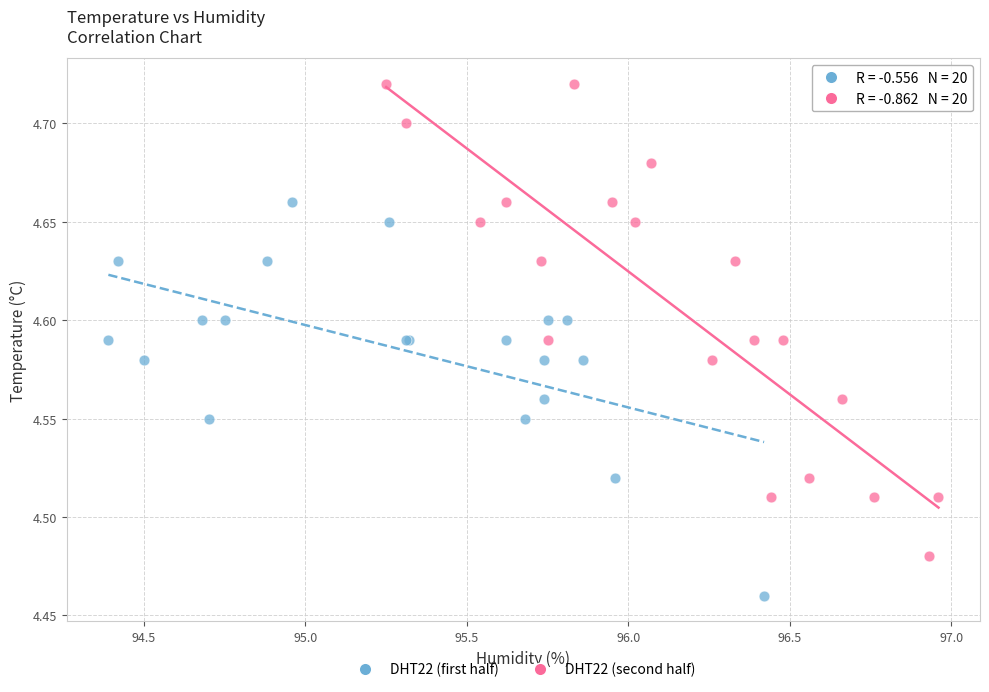

What are all the series names shown in the legend?

DHT22 (first half), DHT22 (second half)